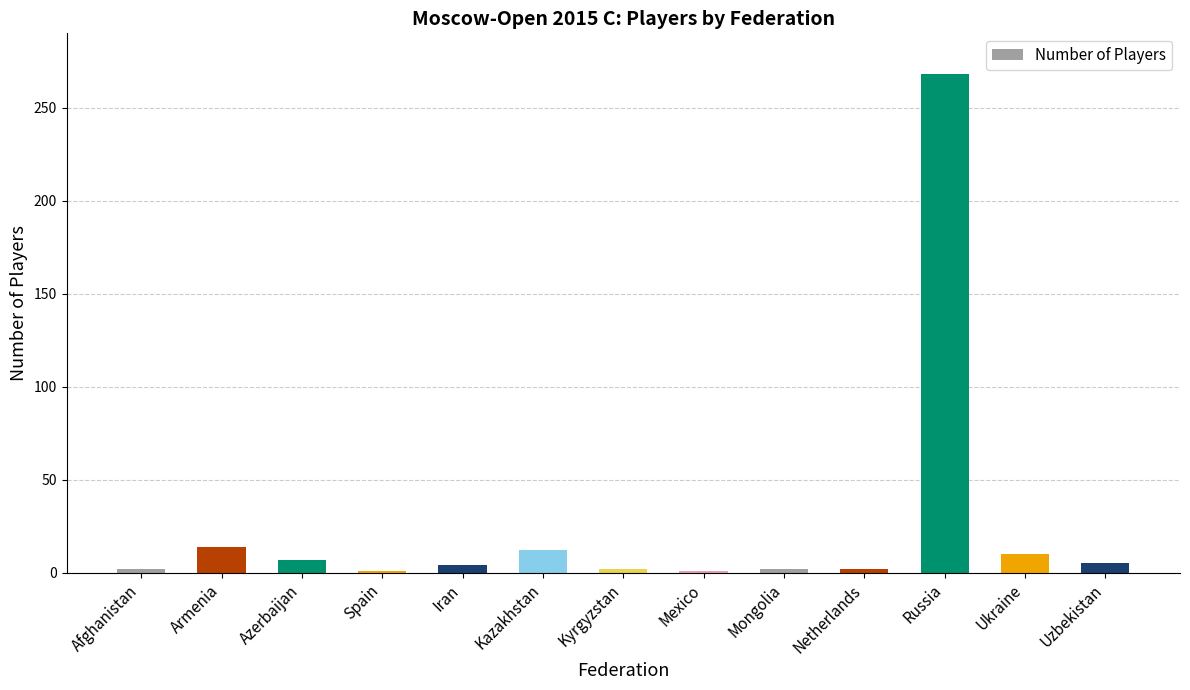

What position from the left is Netherlands?

10